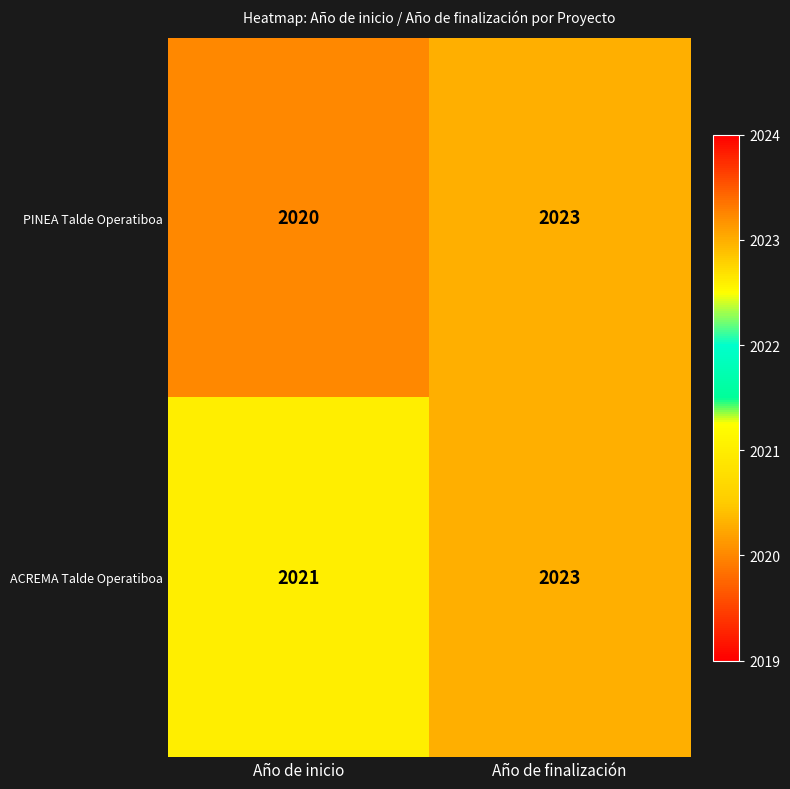

Is the value of ACREMA Talde Operatiboa at Año de inicio greater than the value of PINEA Talde Operatiboa at Año de finalización?

No